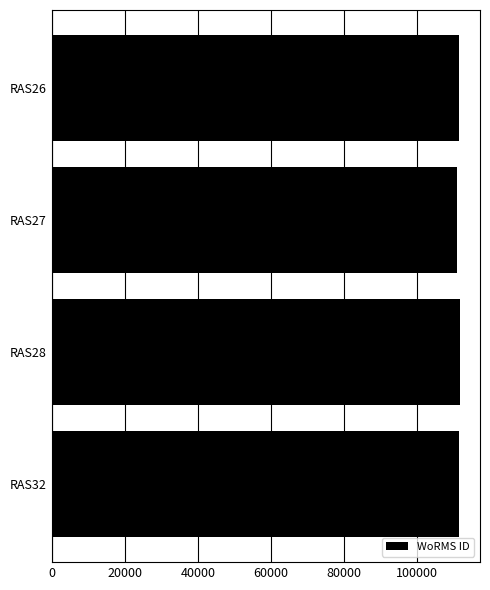

Is it true that the value at RAS32 is 111621?

True